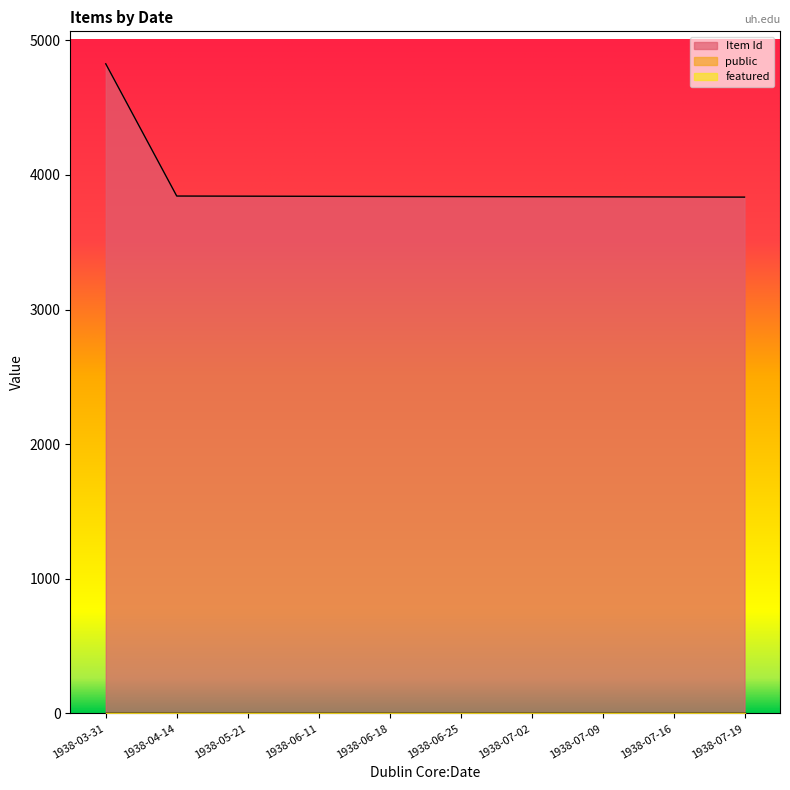

Between 1938-06-18 and 1938-06-25, which is larger?

1938-06-18